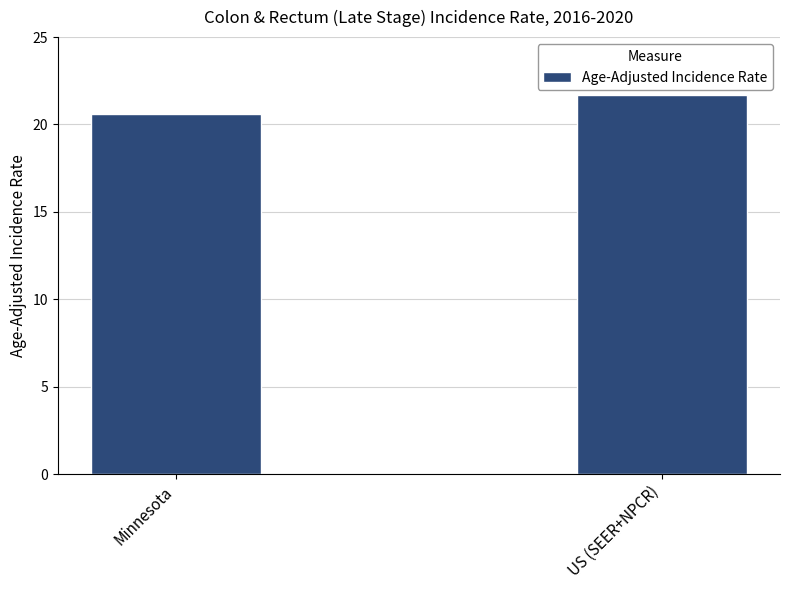

What is the change in value from Minnesota to US (SEER+NPCR)?

+1.1